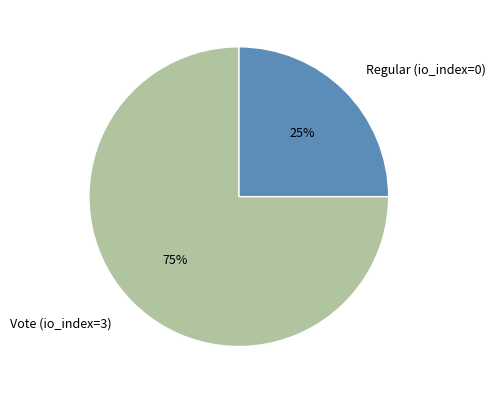

To the nearest percent, what percentage of the pie is Vote (io_index=3)?

75%